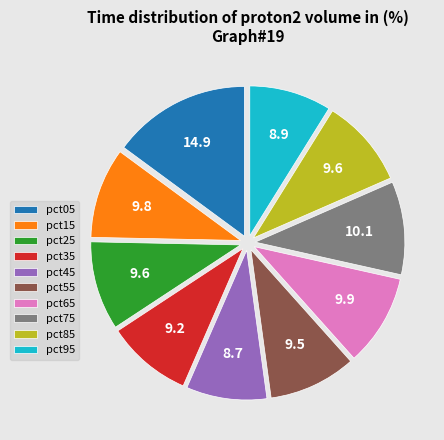

Is it true that pct95 is 9% of the pie?

True